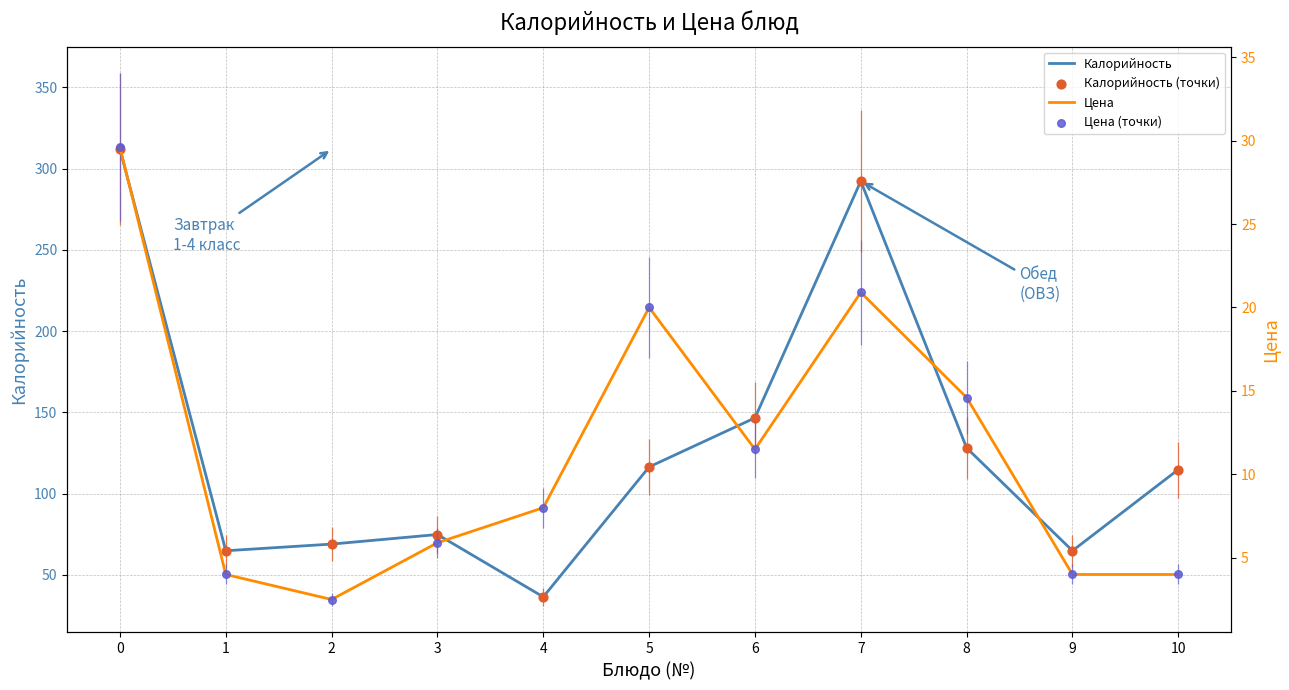

Which series contains the lowest Y value?

Цена